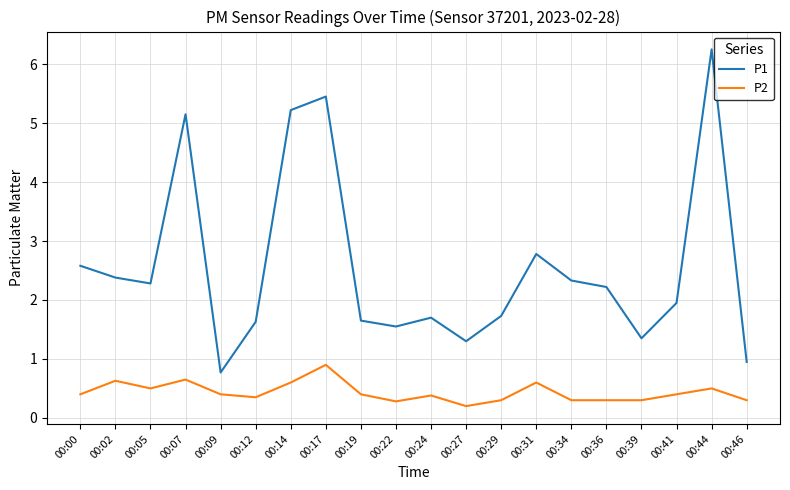

Is the value of P1 at 00:07 greater than the value of P2 at 00:46?

Yes